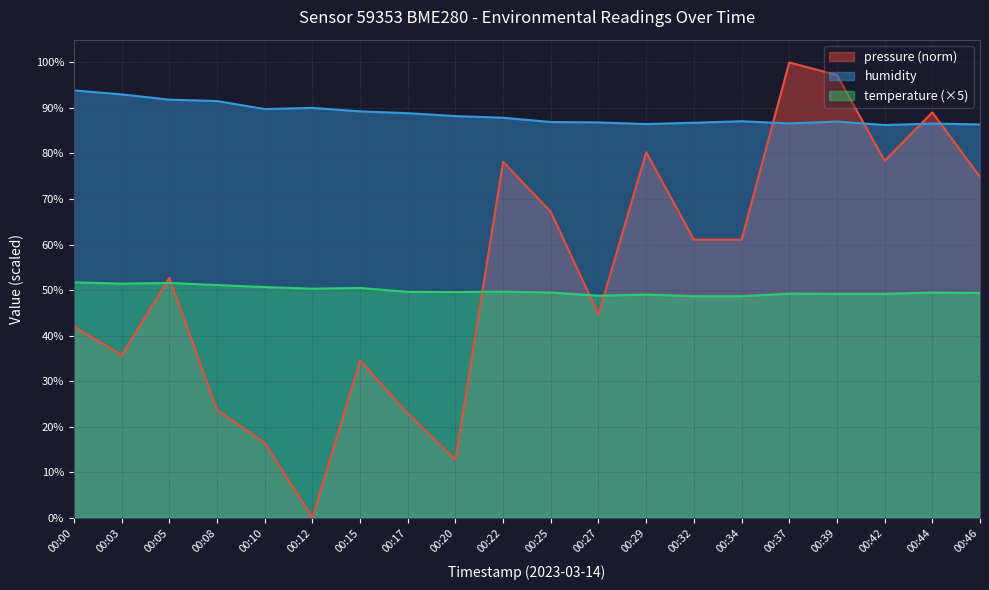

Reading left to right, what are all the values shown in this chart?

pressure: 00:00=42.0	00:03=35.7	00:05=52.7	00:08=23.7	00:10=16.4	00:12=0.0	00:15=34.5	00:17=22.9	00:20=12.8	00:22=78.2	00:25=67.2	00:27=44.6	00:29=80.3	00:32=61.1	00:34=61.1	00:37=100.0	00:39=97.2	00:42=78.4	00:44=89.0	00:46=74.8
temperature: 00:00=51.7	00:03=51.4	00:05=51.6	00:08=51.1	00:10=50.7	00:12=50.3	00:15=50.5	00:17=49.6	00:20=49.5	00:22=49.6	00:25=49.5	00:27=48.8	00:29=49.0	00:32=48.7	00:34=48.7	00:37=49.2	00:39=49.1	00:42=49.1	00:44=49.5	00:46=49.3
humidity: 00:00=93.8	00:03=93.0	00:05=91.8	00:08=91.5	00:10=89.8	00:12=90.0	00:15=89.2	00:17=88.8	00:20=88.2	00:22=87.8	00:25=86.9	00:27=86.8	00:29=86.5	00:32=86.8	00:34=87.1	00:37=86.6	00:39=87.0	00:42=86.2	00:44=86.6	00:46=86.4